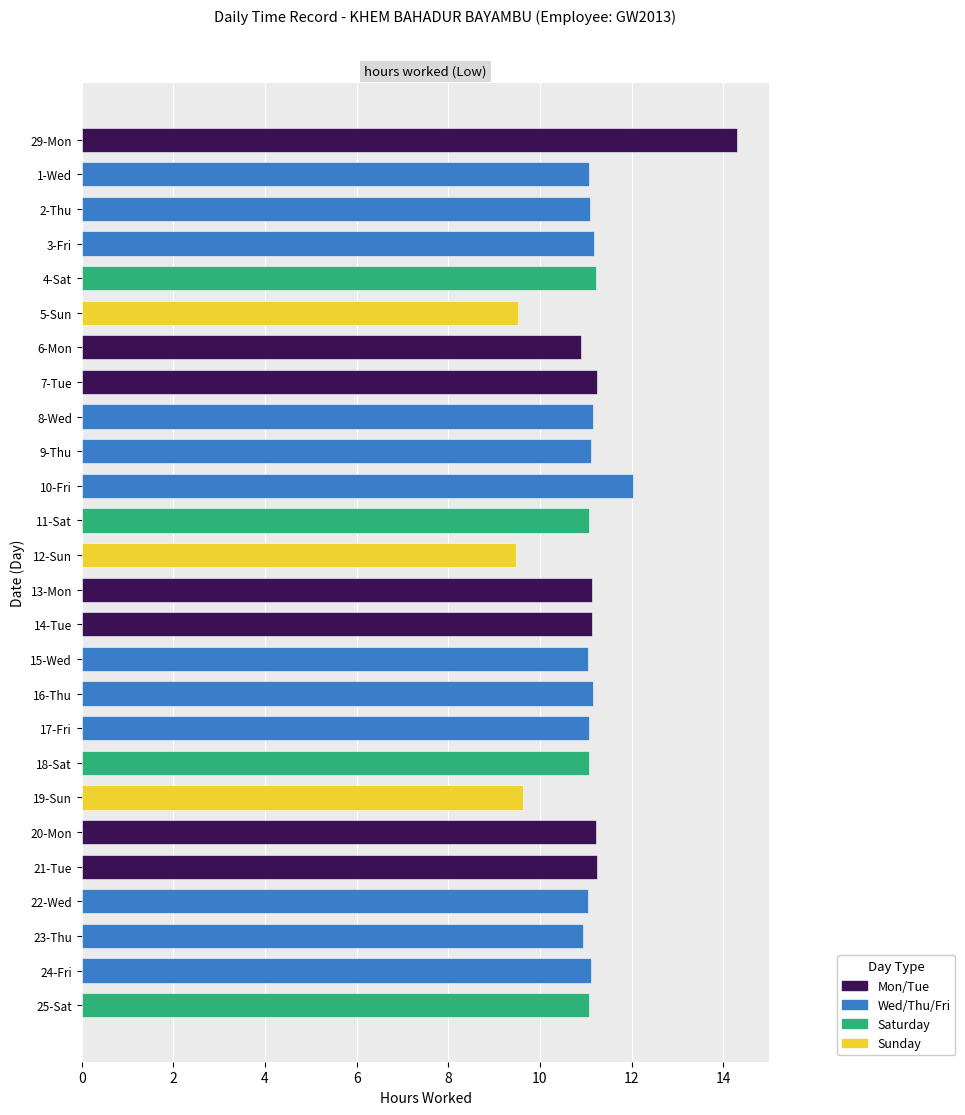

Read the value at 18-Sat.

11.1